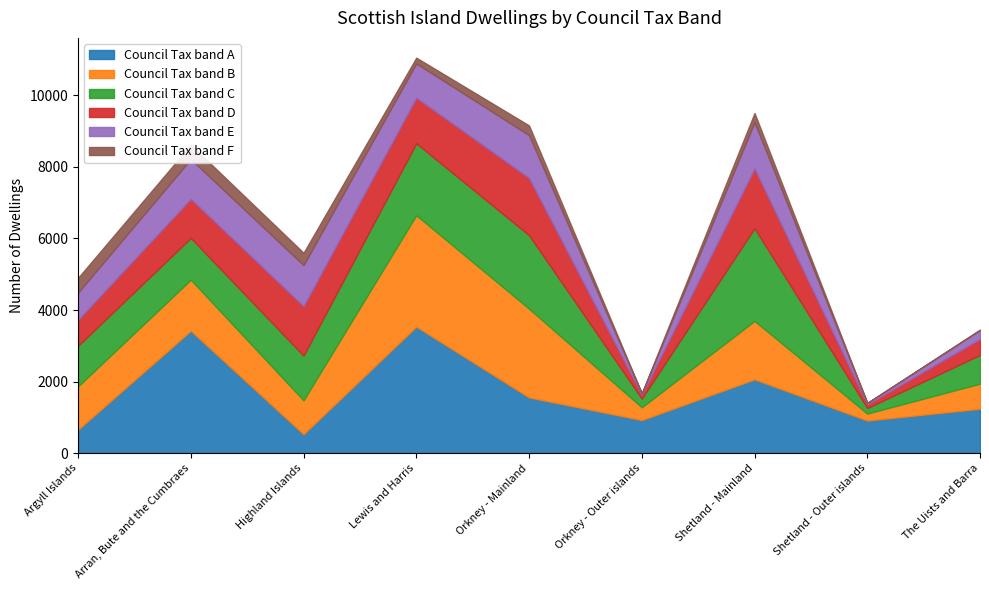

The Council Tax band B series shows 46 at Shetland - Outer islands. True or false?

False